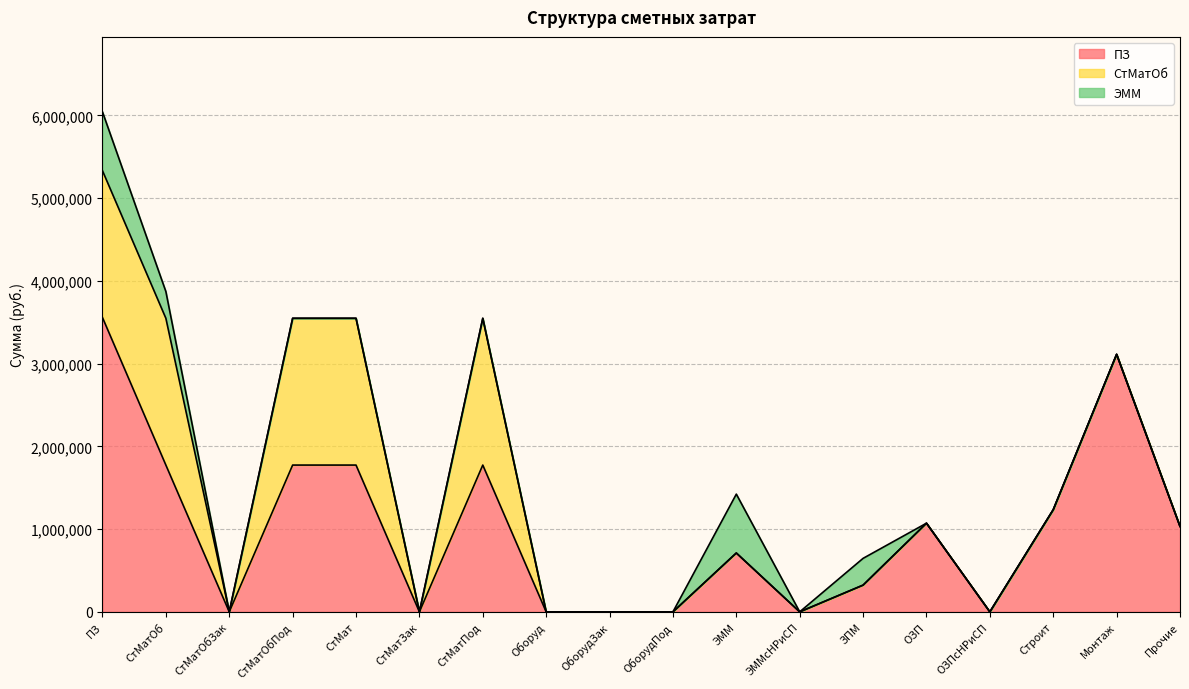

In ЭММ, how many points are higher than both neighbors (excluding endpoints)?

2